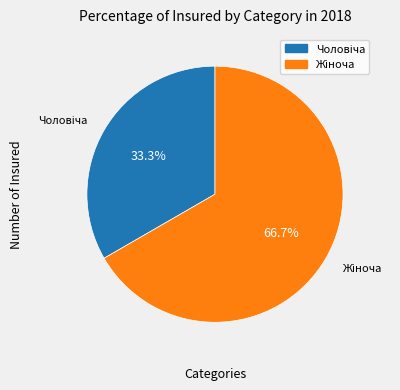

Does any single category account for the majority?

Yes